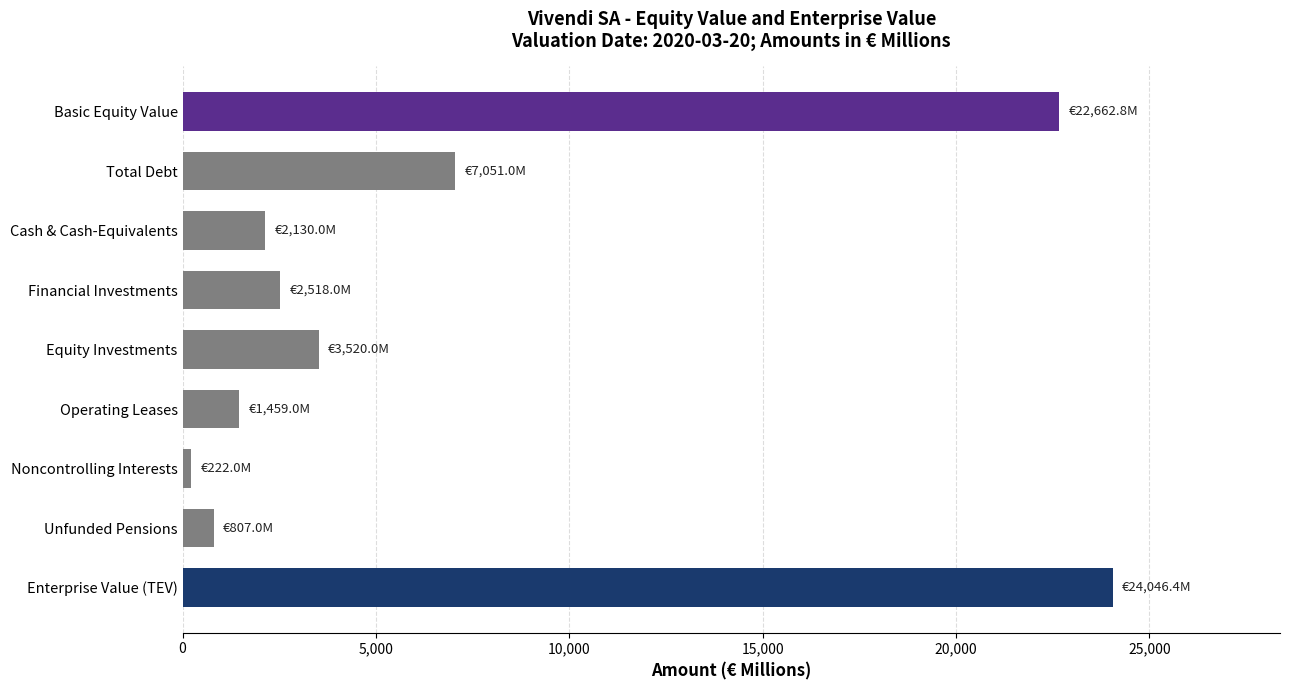

What is the label of the 4th bar from the bottom?

Operating Leases